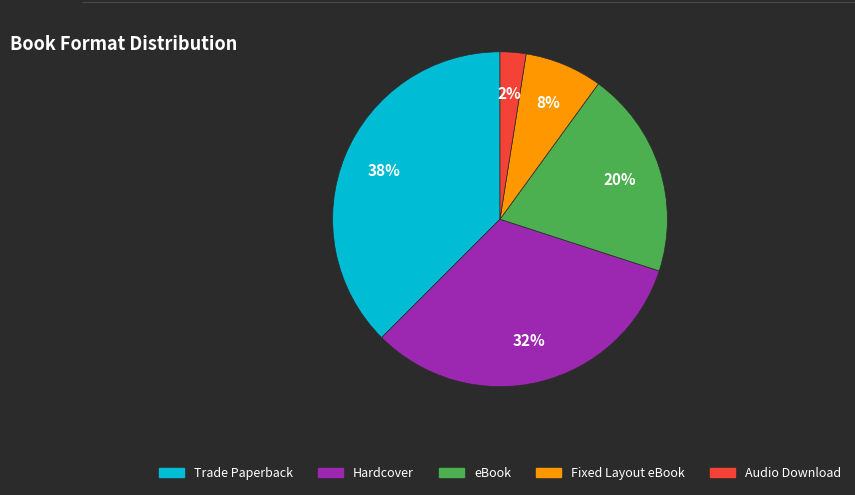

Which slice is the largest?

Trade Paperback